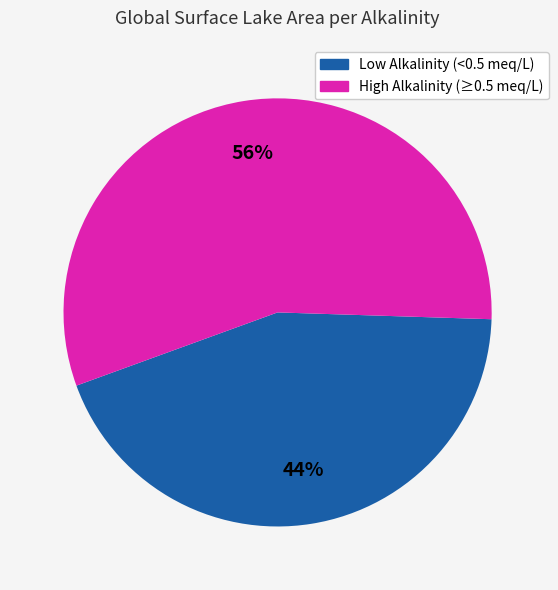

To the nearest percent, what is the average slice percentage?

50%